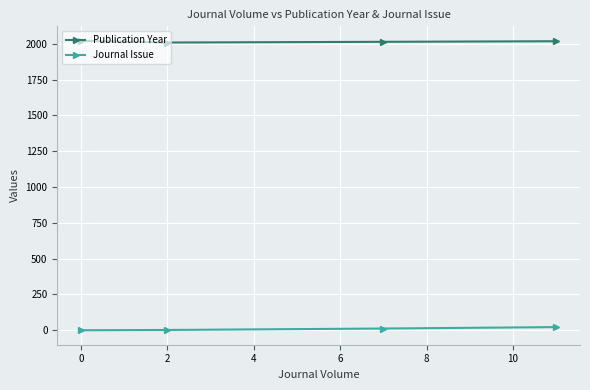

What is the average value of the Journal Issue series?

9